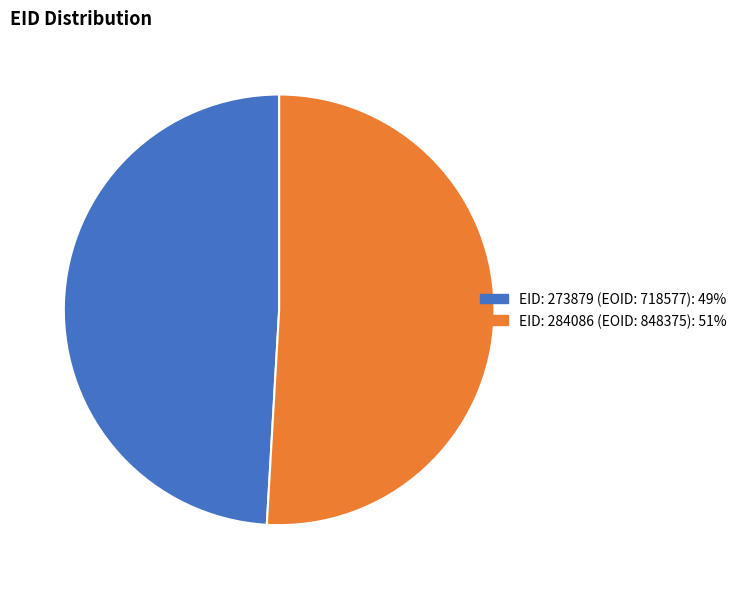

Does any single category account for the majority?

Yes